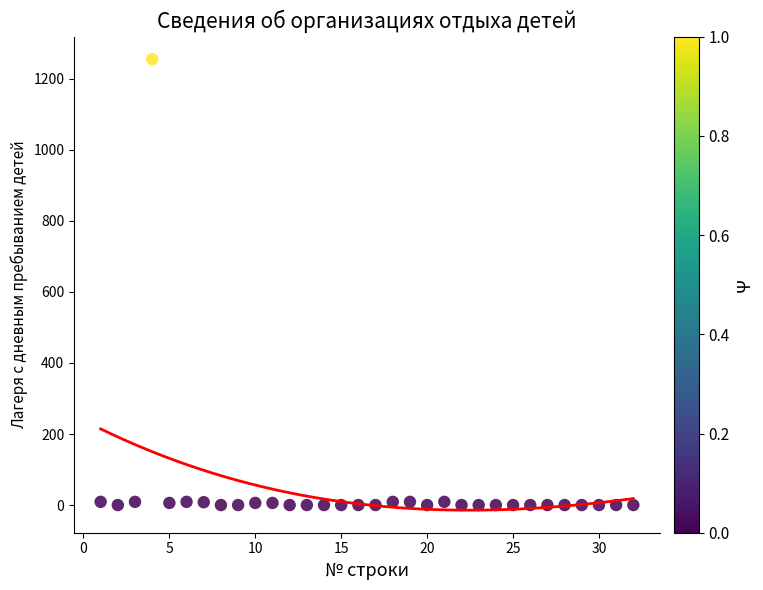

What is the range of X values (max minus min)?

31